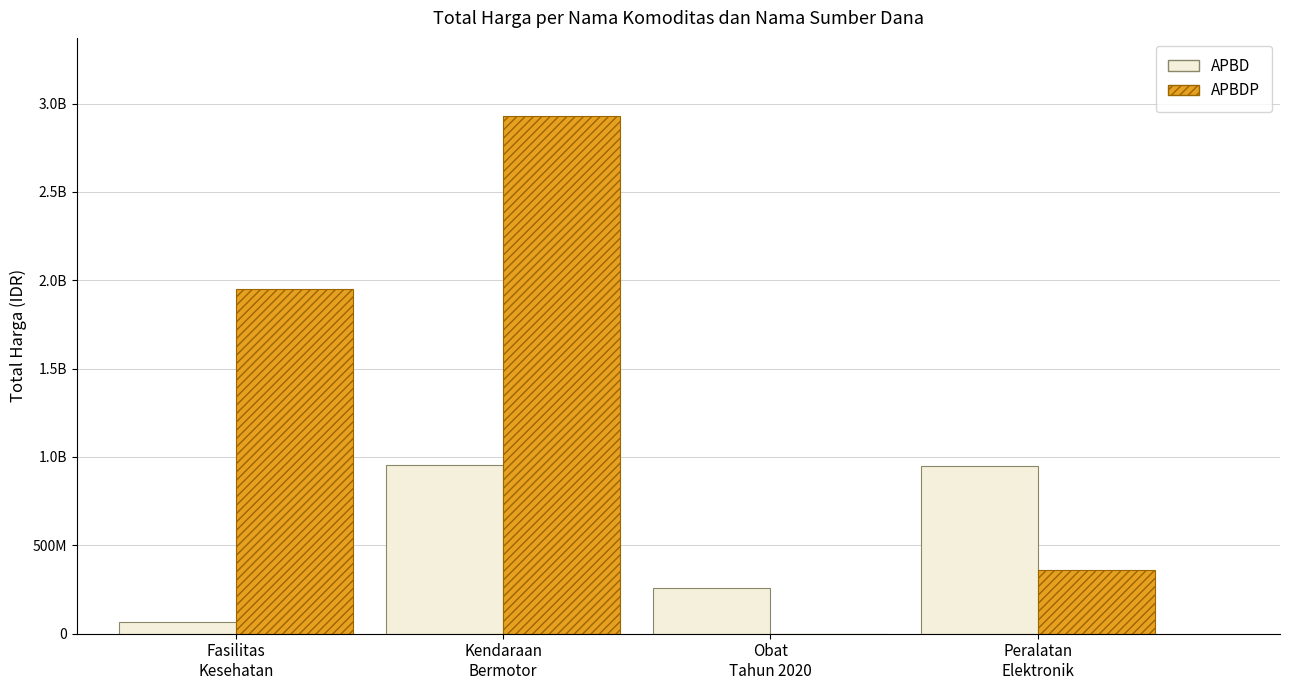

Which series has the largest range (max minus min)?

APBDP